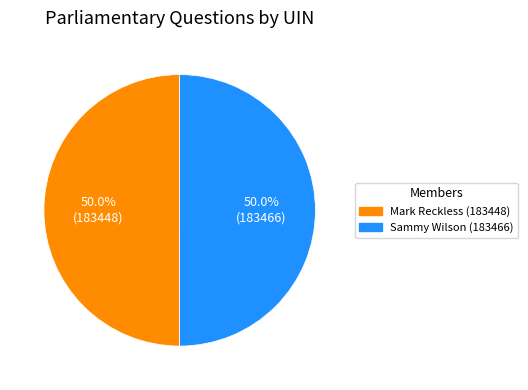

Is the sum of Sammy Wilson (183466) and Mark Reckless (183448) greater than half?

Yes